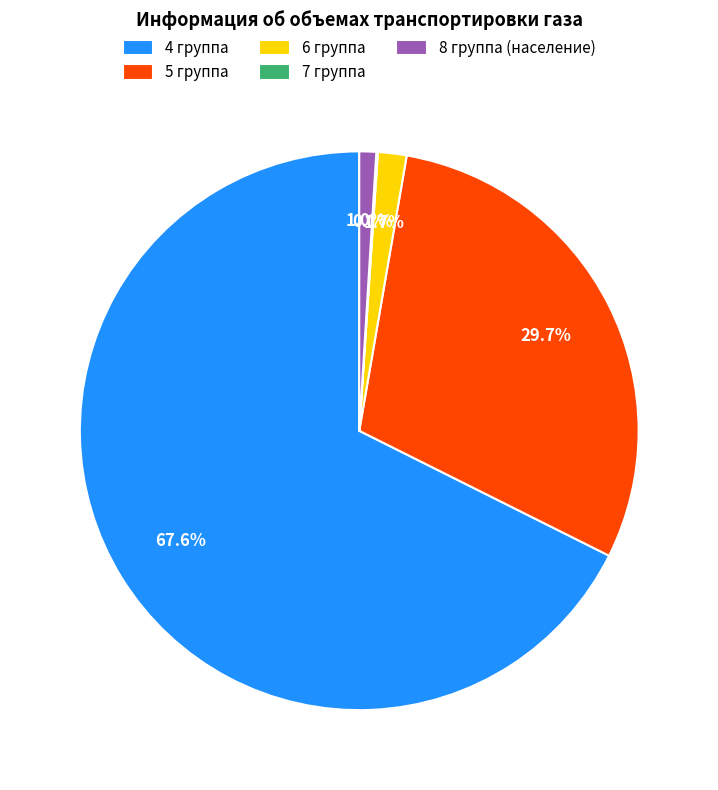

Is there a majority slice in this chart?

Yes